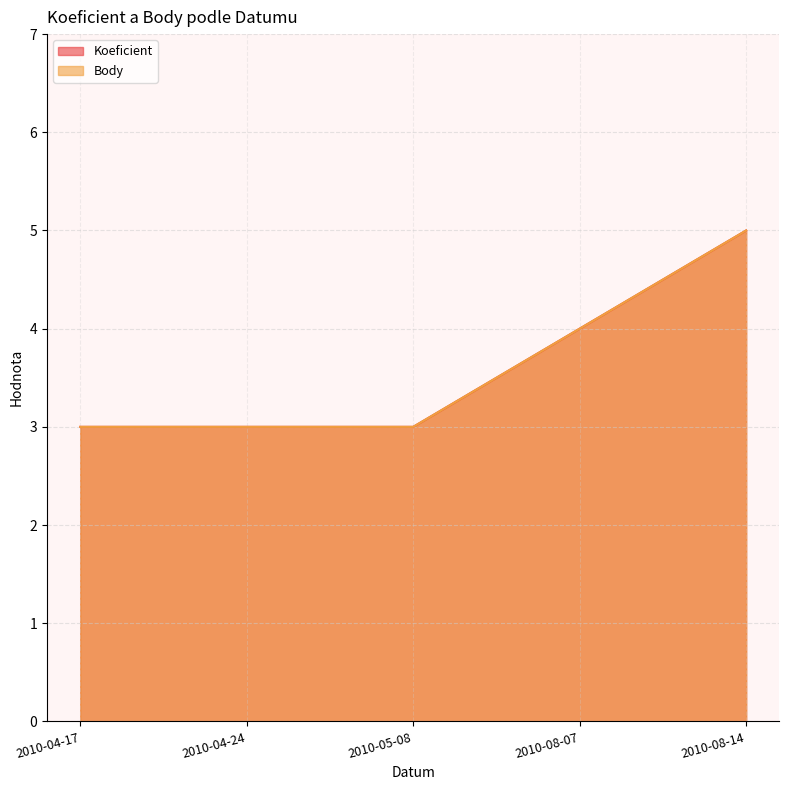

What position from the right is 2010-04-17?

5